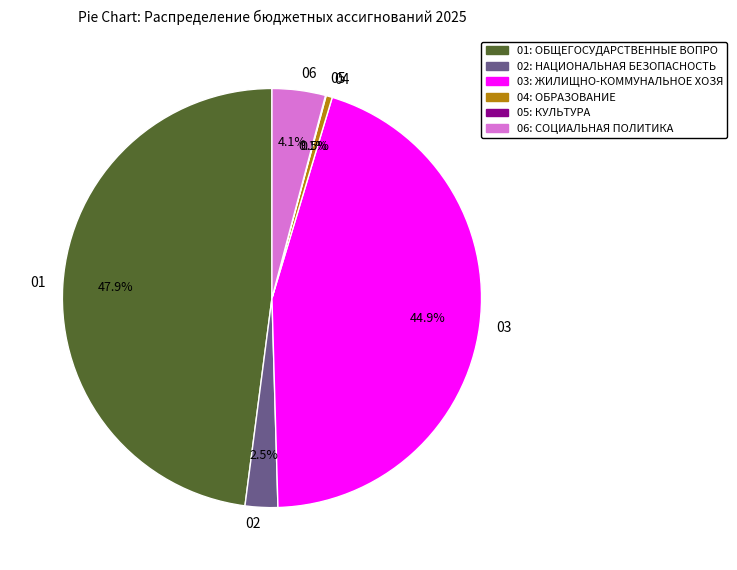

What portion of the pie excludes 01?

52.1%